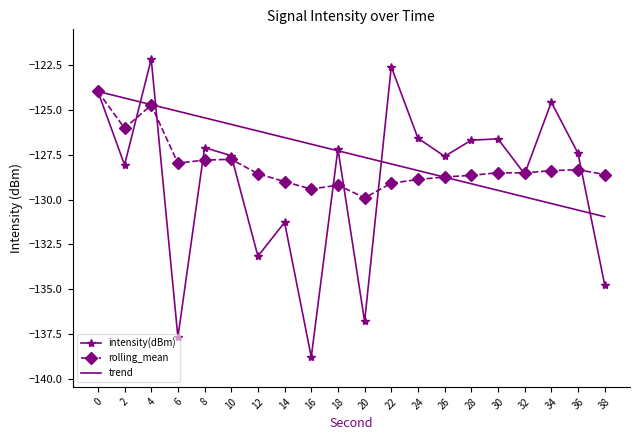

Is the value of trend at 6 greater than the value of rolling_mean at 34?

Yes